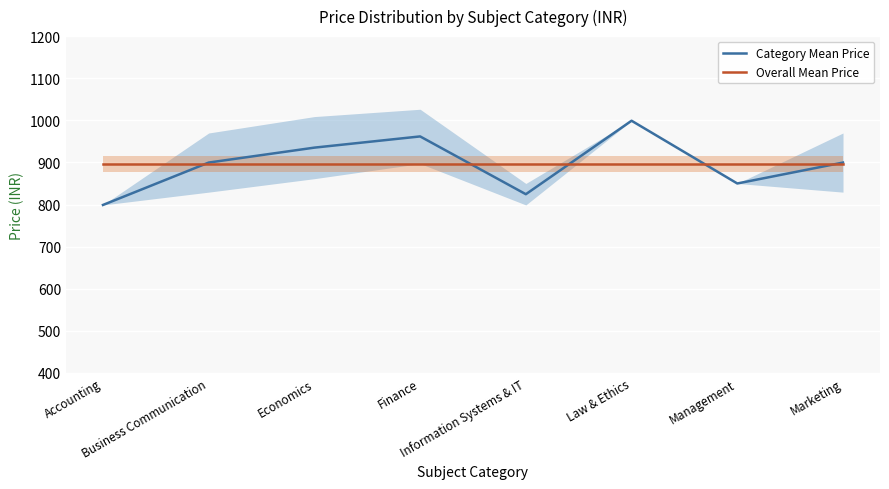

In Category Mean Price, how many points are lower than both neighbors (excluding endpoints)?

2